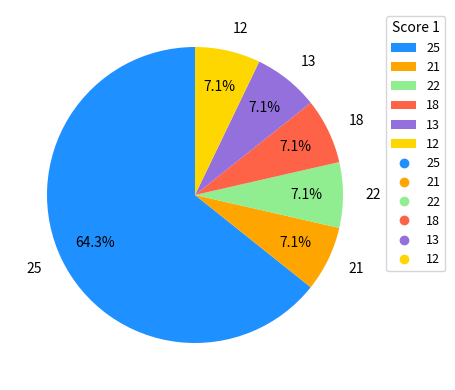

To the nearest percent, what percentage of the pie is 21?

7%